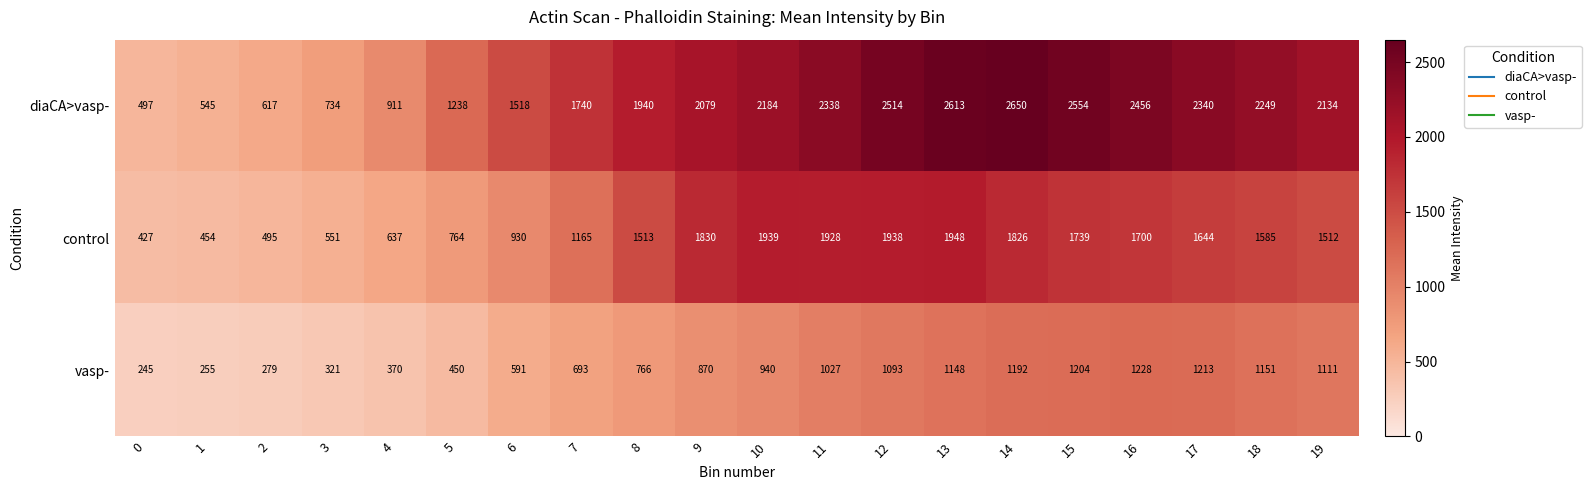

At how many categories does at least one series exceed 793?

16